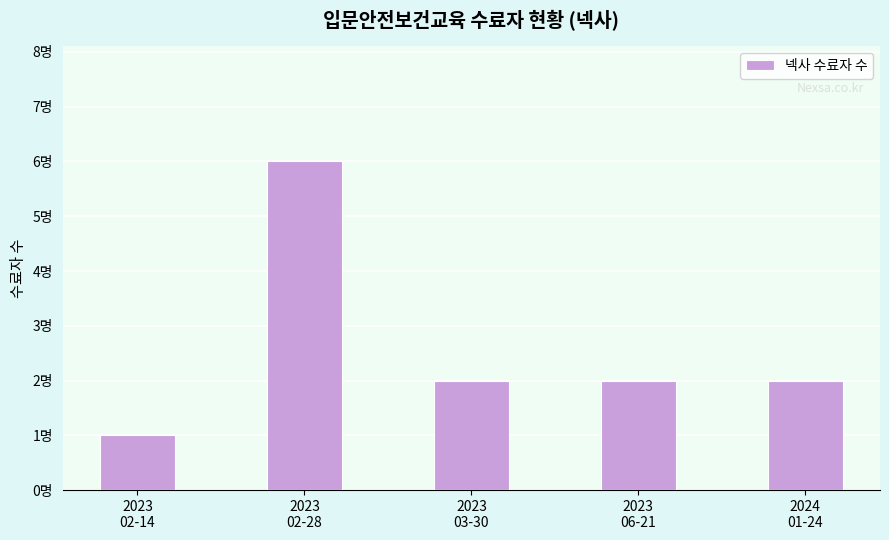

Reading left to right, what are all the values shown in this chart?

2023
02-14=1	2023
02-28=6	2023
03-30=2	2023
06-21=2	2024
01-24=2